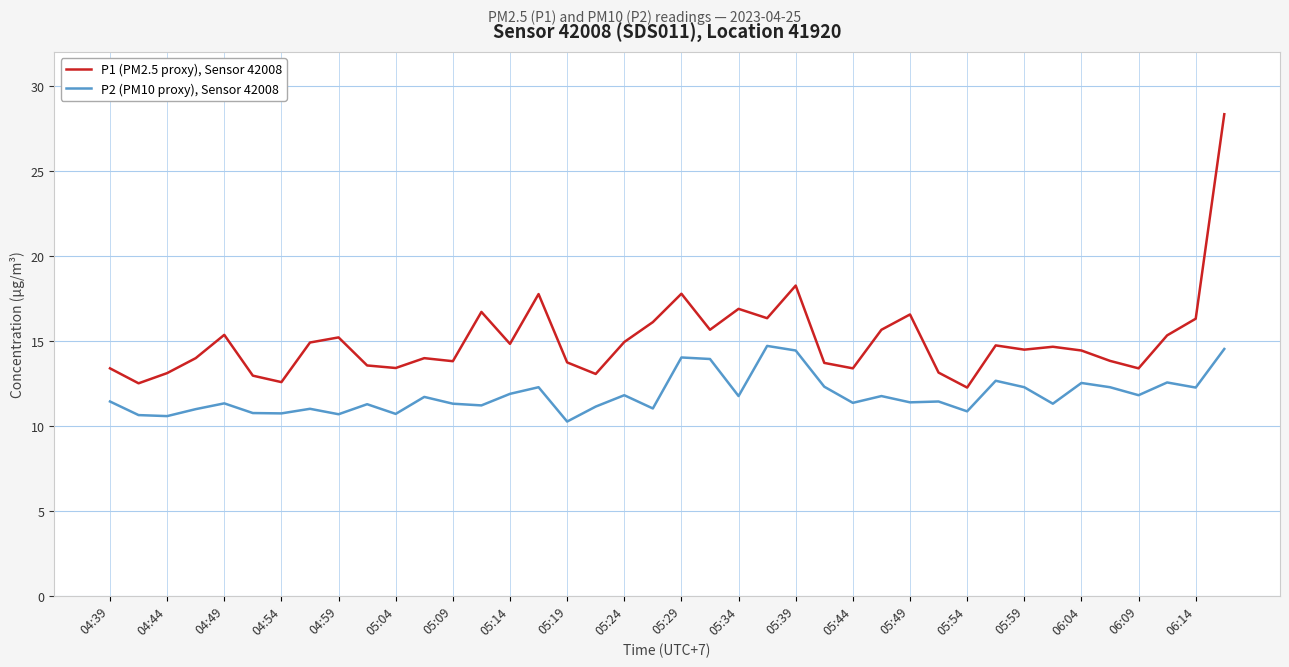

Which series has the largest total across all categories?

P1 (PM2.5 proxy), Sensor 42008